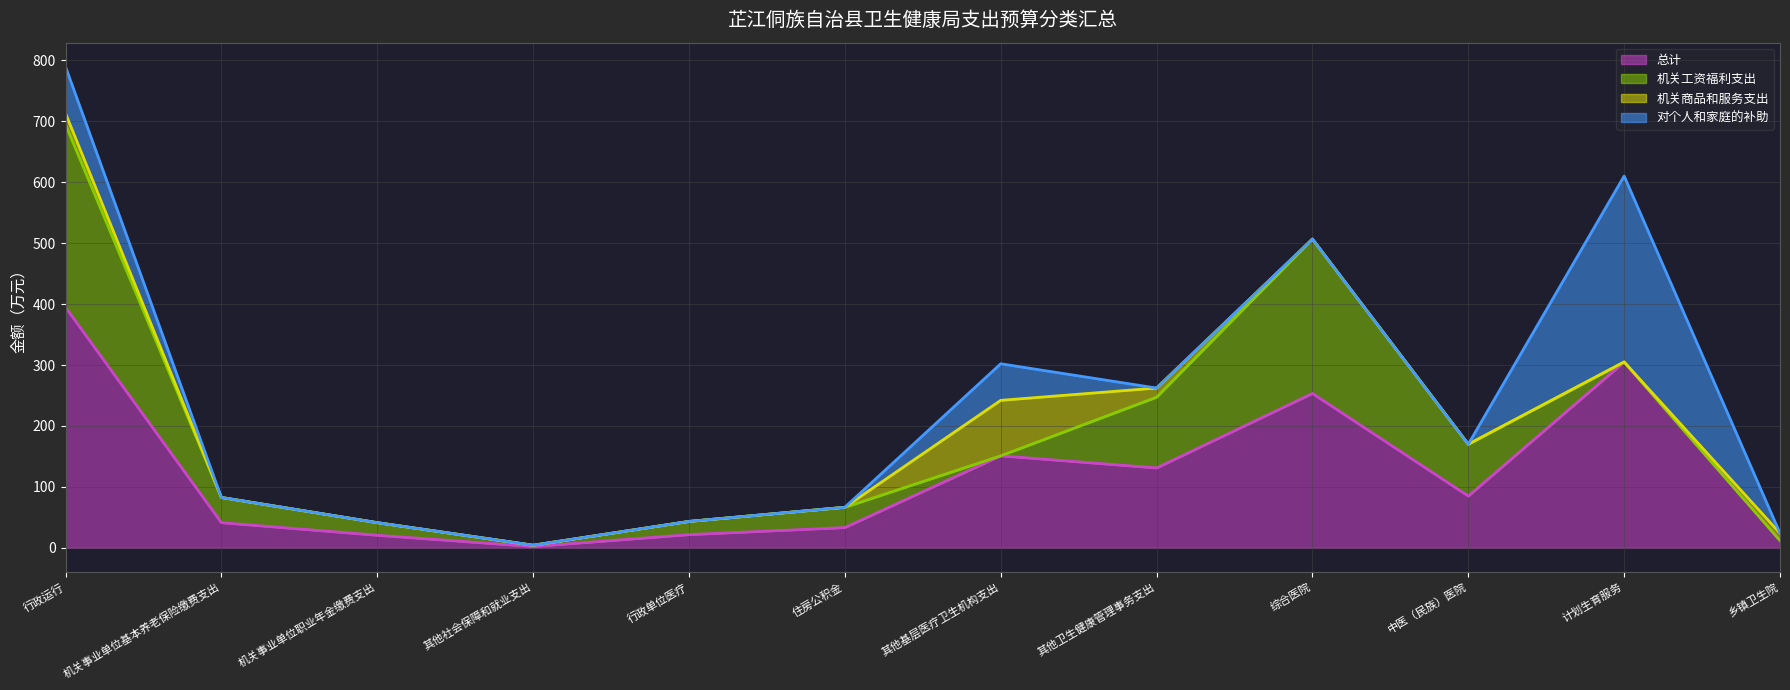

What is the difference between the maximum and minimum values in the 机关商品和服务支出 series?

91.0